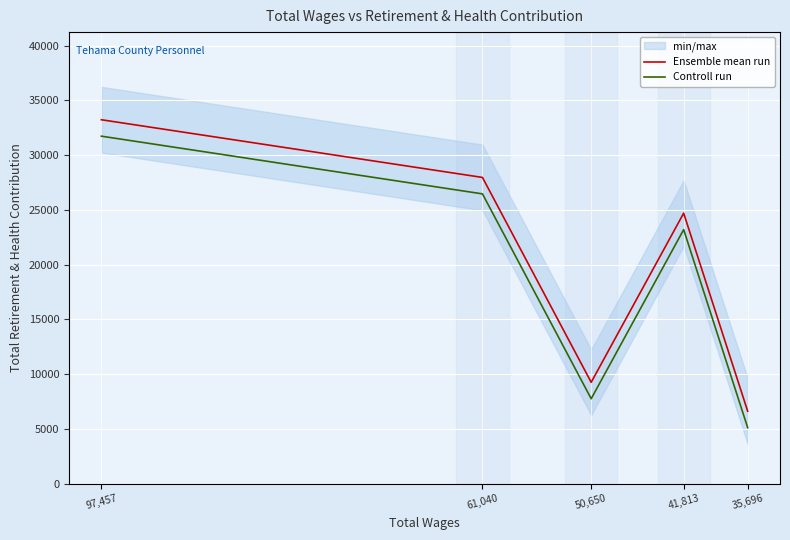

Reading left to right, extract all data points from this chart.

Ensemble mean run: 97,457=33231	61,040=27964	50,650=9262	41,813=24701	35,696=6621
Controll run: 97,457=31731	61,040=26464	50,650=7762	41,813=23201	35,696=5121